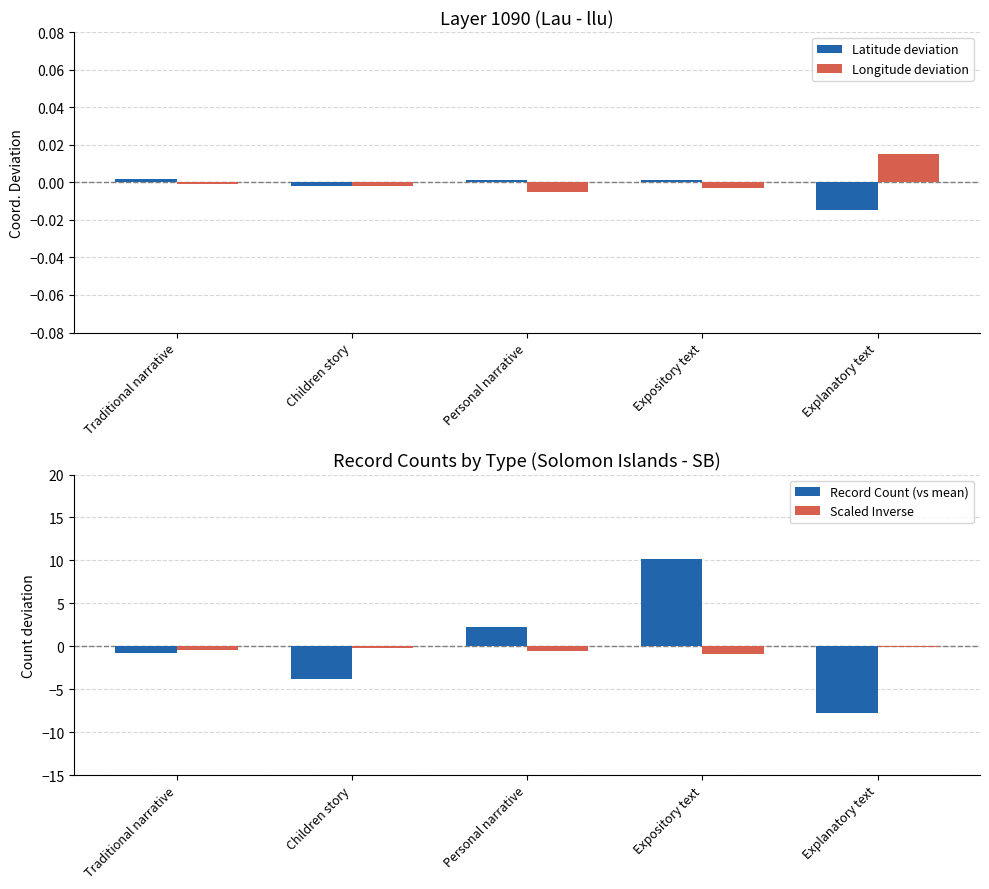

Reading right to left, list all the values displayed in this chart.

Latitude deviation: Explanatory text=-0.0	Expository text=0.0	Personal narrative=0.0	Children story=-0.0	Traditional narrative=0.0
Longitude deviation: Explanatory text=0.0	Expository text=-0.0	Personal narrative=-0.0	Children story=-0.0	Traditional narrative=-0.0
Record Count (vs mean): Explanatory text=-7.8	Expository text=10.2	Personal narrative=2.2	Children story=-3.8	Traditional narrative=-0.8
Scaled Inverse: Explanatory text=-0.1	Expository text=-1.0	Personal narrative=-0.6	Children story=-0.2	Traditional narrative=-0.4